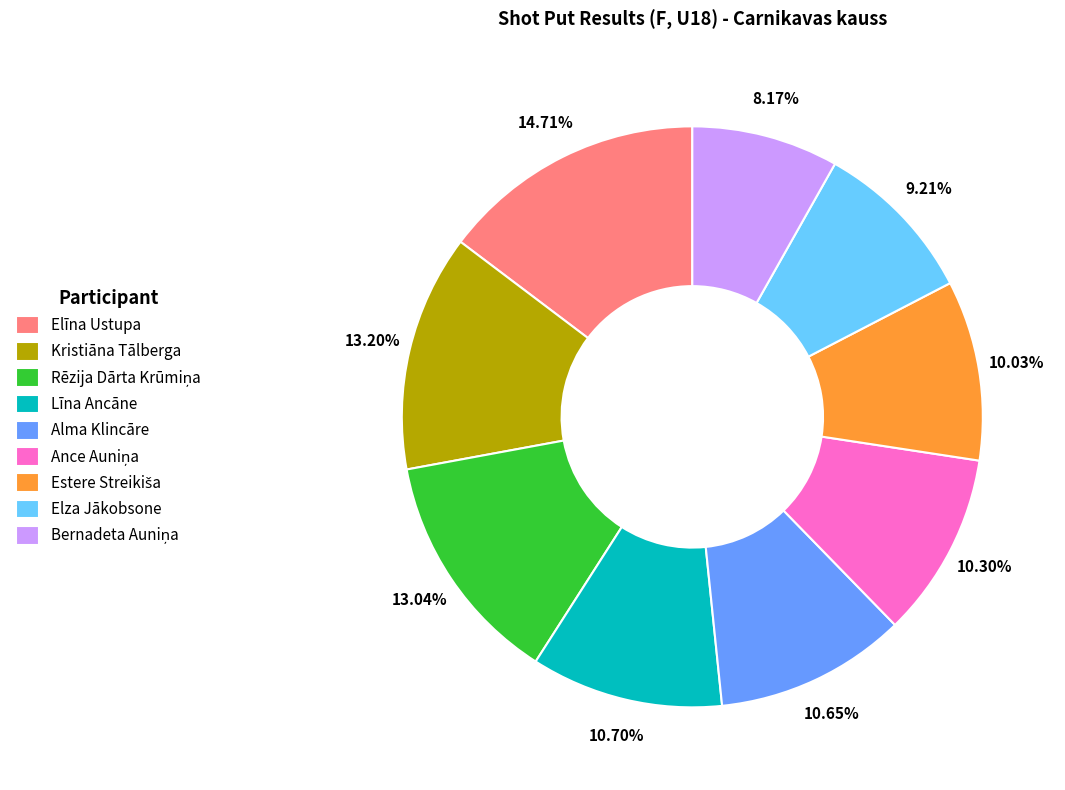

How many slices are in this pie chart?

9